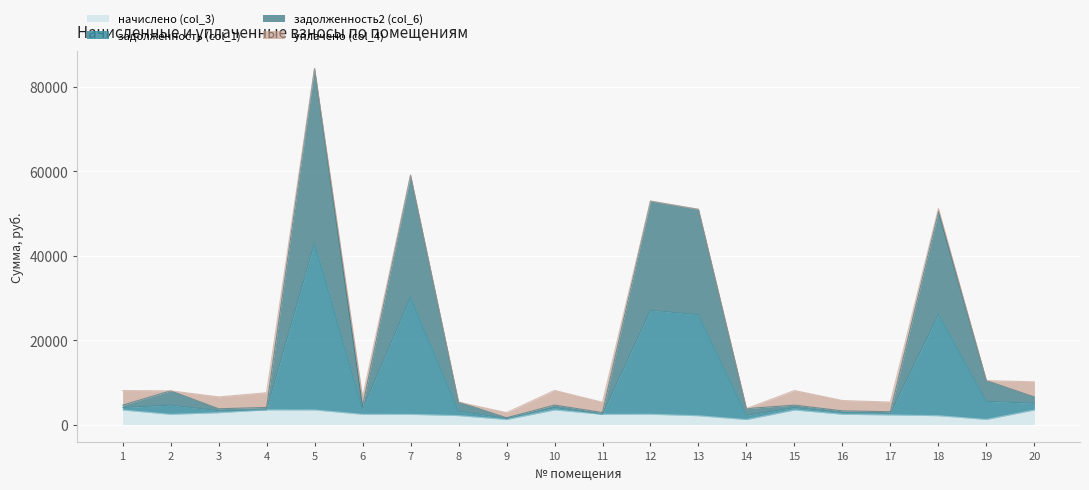

At which category is the sum across all series the highest?

5